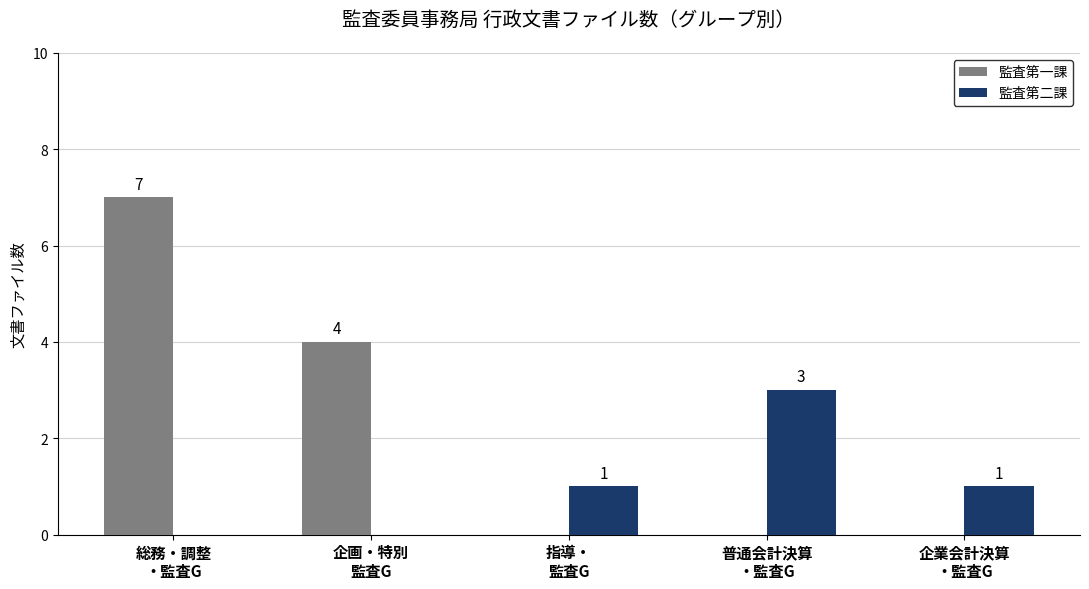

Reading right to left, list all the values displayed in this chart.

監査第一課: 企業会計決算
・監査G=0	普通会計決算
・監査G=0	指導・
監査G=0	企画・特別
監査G=4	総務・調整
・監査G=7
監査第二課: 企業会計決算
・監査G=1	普通会計決算
・監査G=3	指導・
監査G=1	企画・特別
監査G=0	総務・調整
・監査G=0